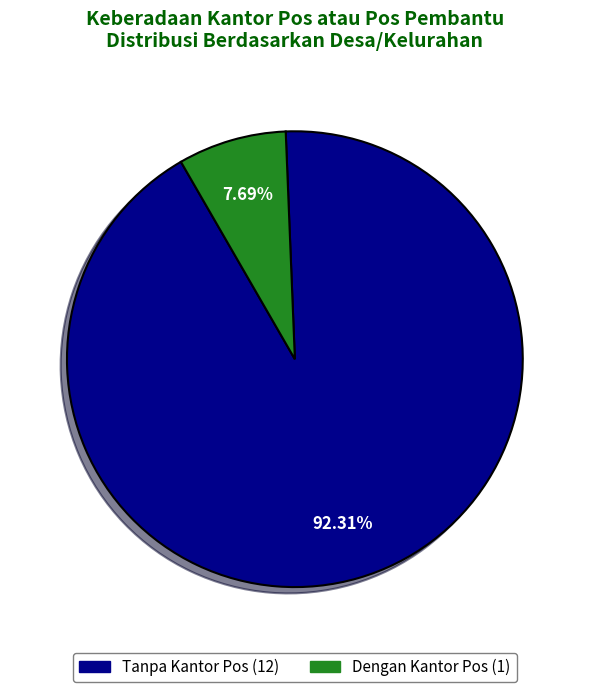

Does any single category account for the majority?

Yes